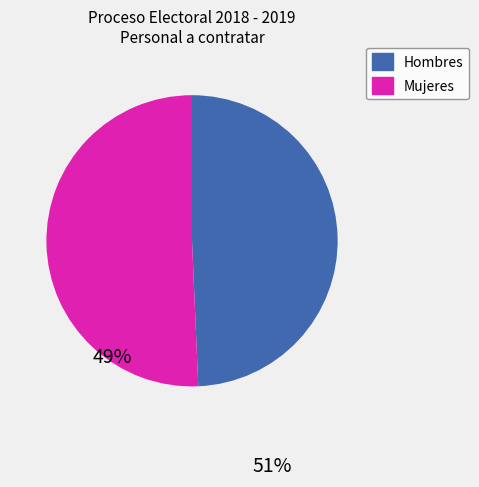

Rank the categories by value from highest to lowest.

Mujeres, Hombres